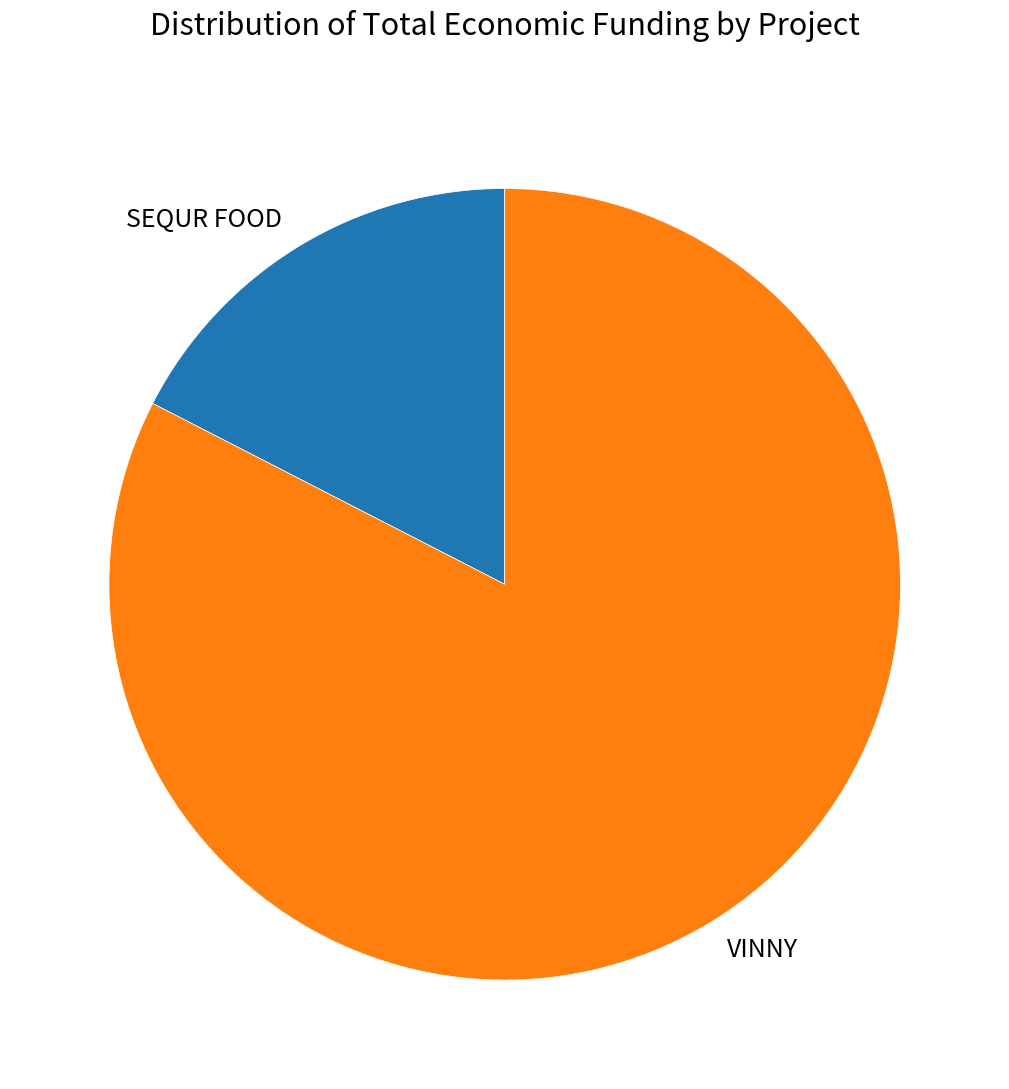

Is the sum of SEQUR FOOD and VINNY greater than half?

Yes